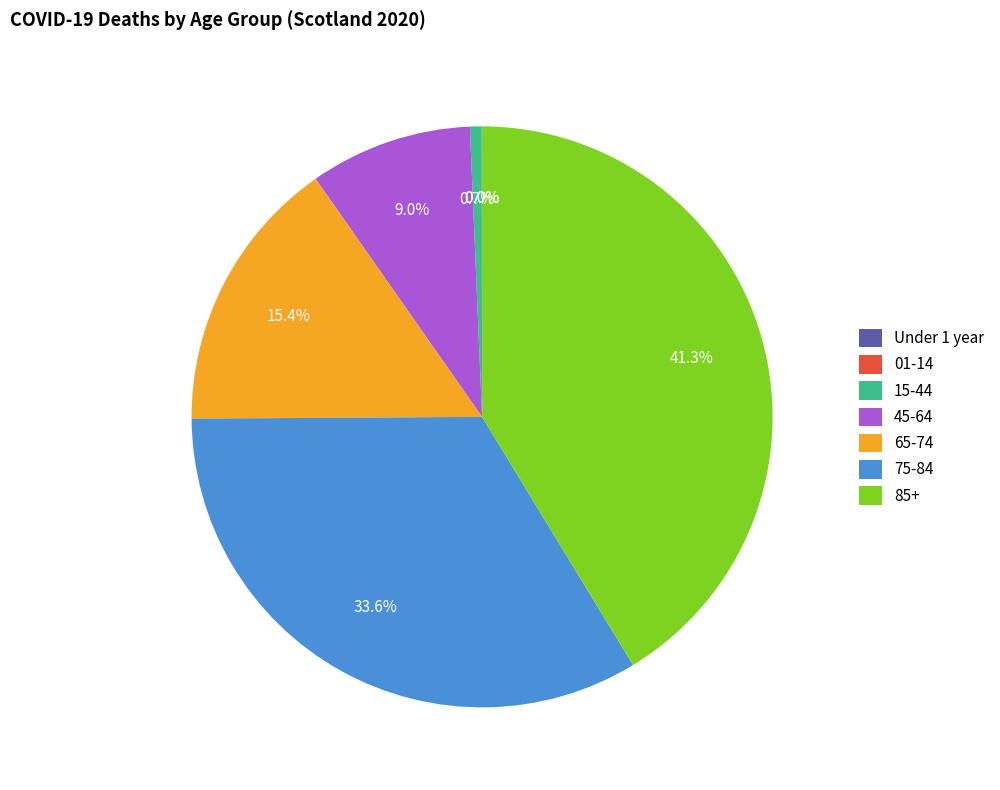

The 01-14 slice represents 1% of the pie. True or false?

False